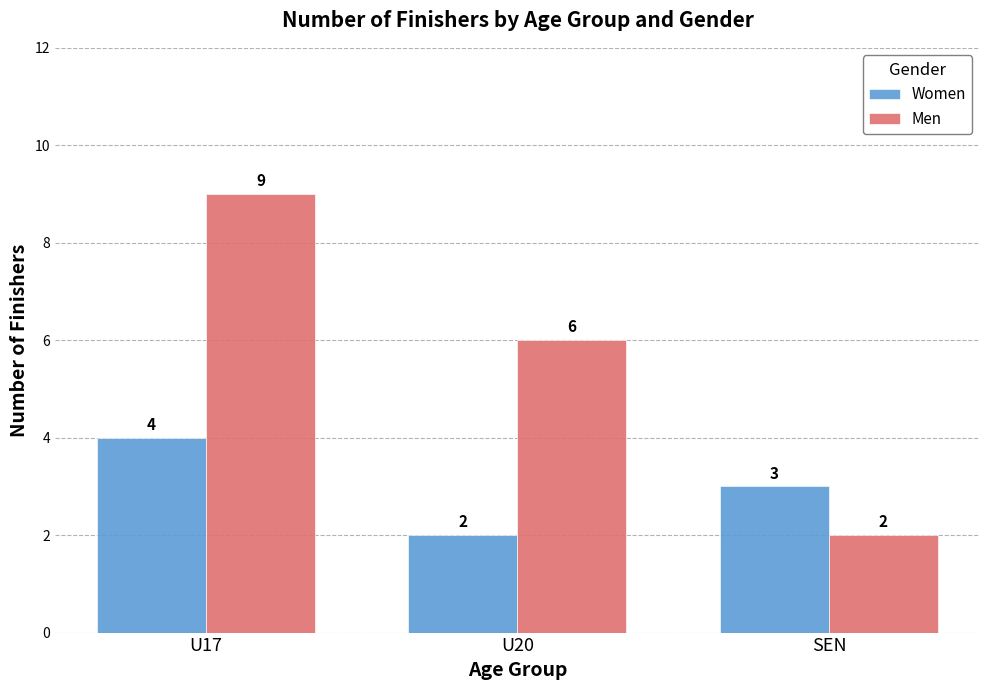

What are all the series names shown in the legend?

Women, Men